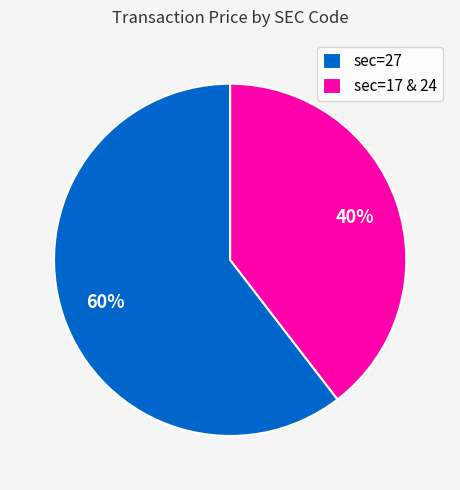

Rank the categories by value from highest to lowest.

sec=27, sec=17 & 24